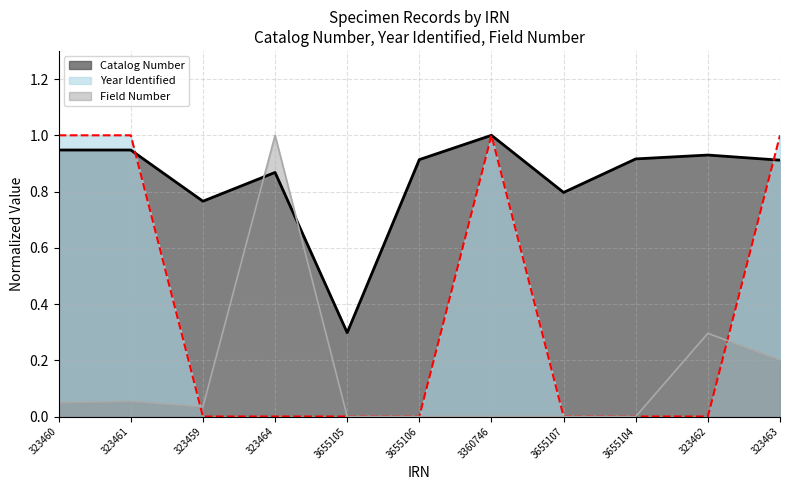

What is the difference between the second highest and second lowest values in the Catalog Number series?

0.2